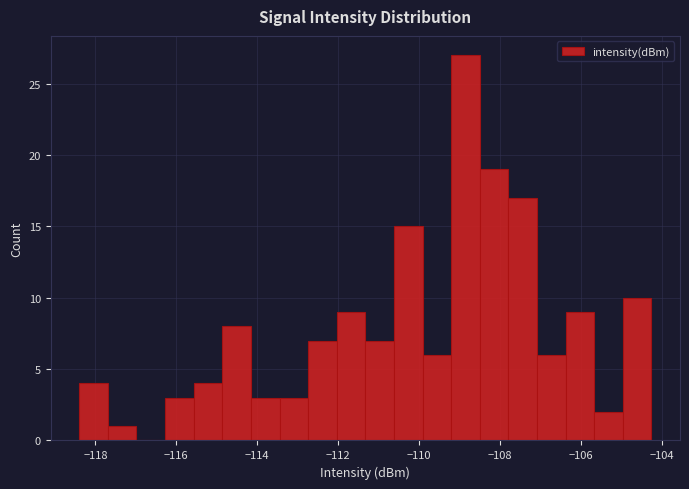

Read against the x-axis, roughly where is the centre of the tallest bar?

-108.8